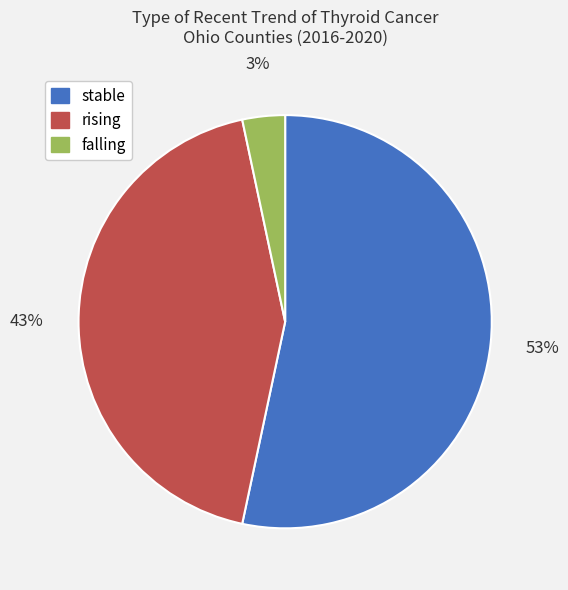

Is there a majority slice in this chart?

Yes